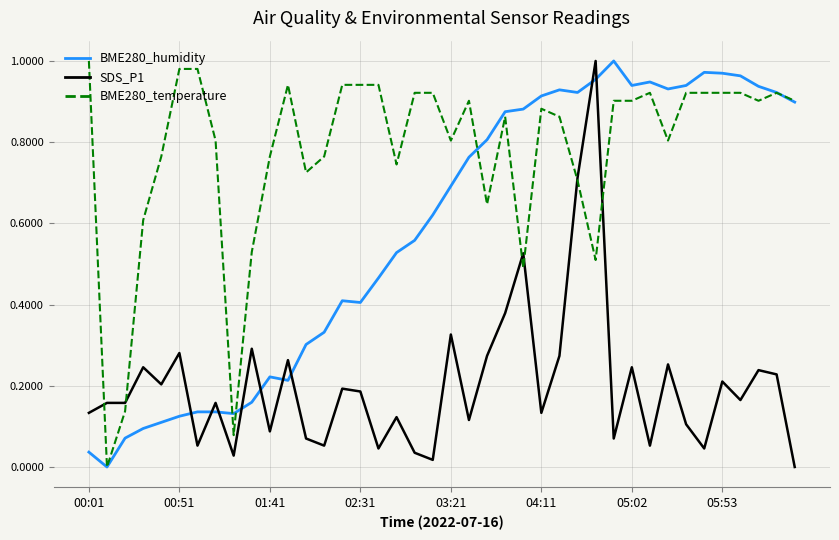

Which series has the largest total across all categories?

BME280_temperature